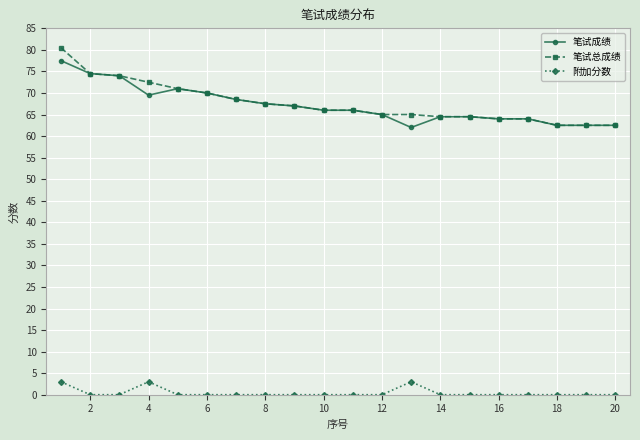

What is the maximum value for 笔试总成绩?

80.5